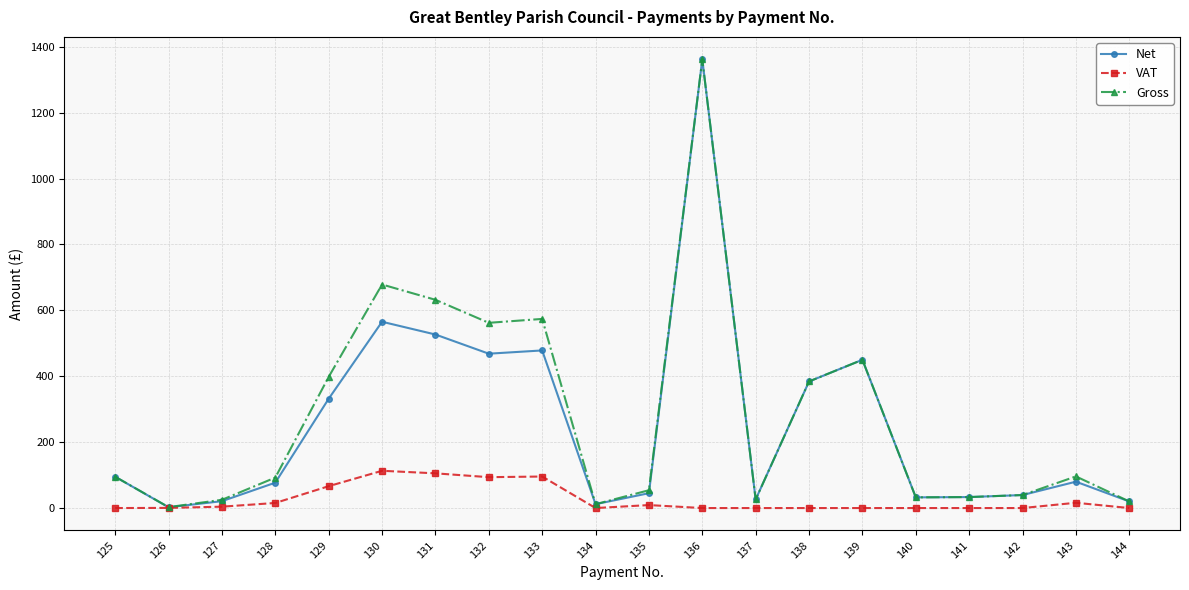

Which label corresponds to the largest value in the chart?

136